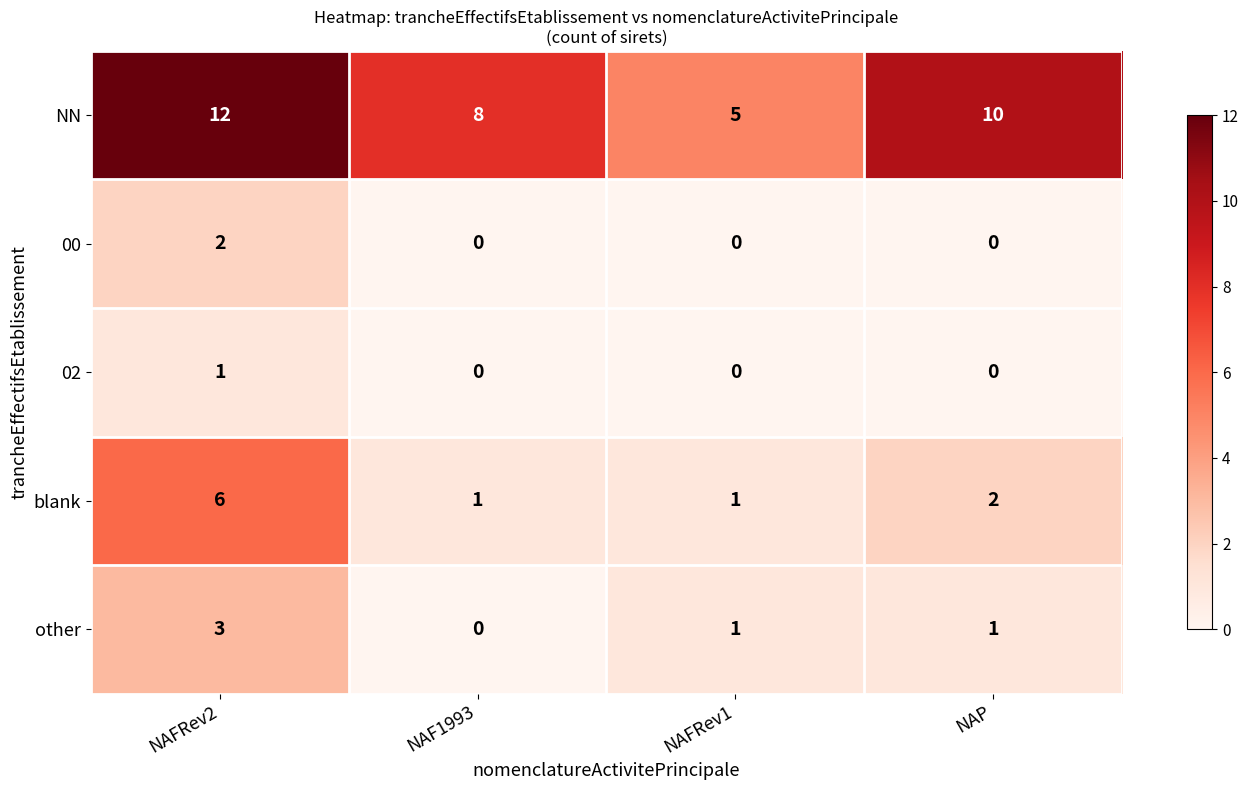

At which category is the sum across all series the highest?

NAFRev2